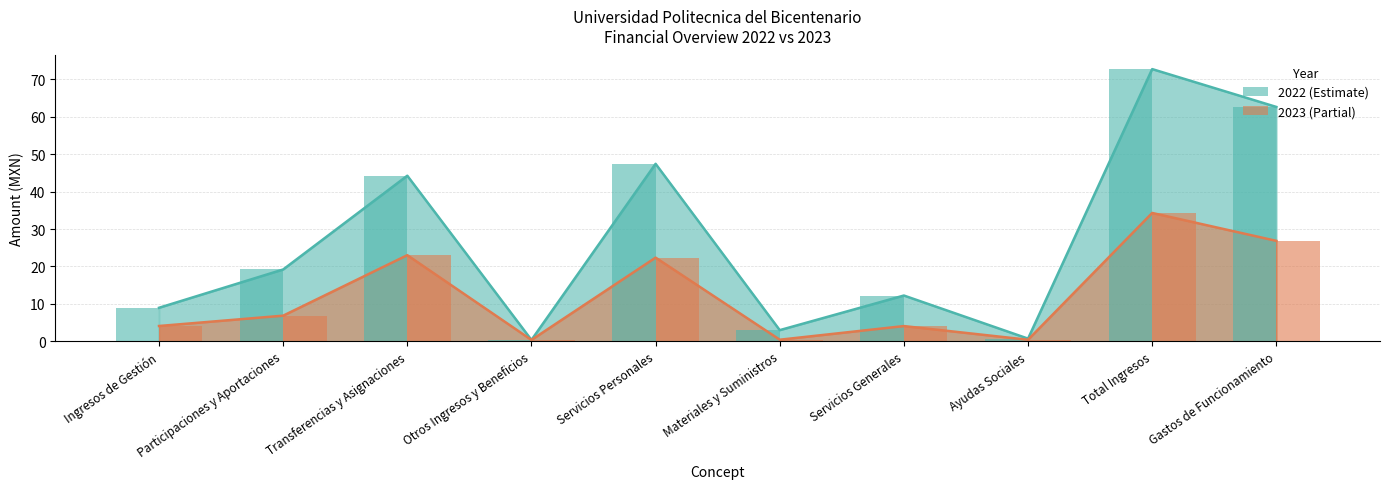

At Gastos de Funcionamiento, list the series in order from largest to smallest.

2022, 2023